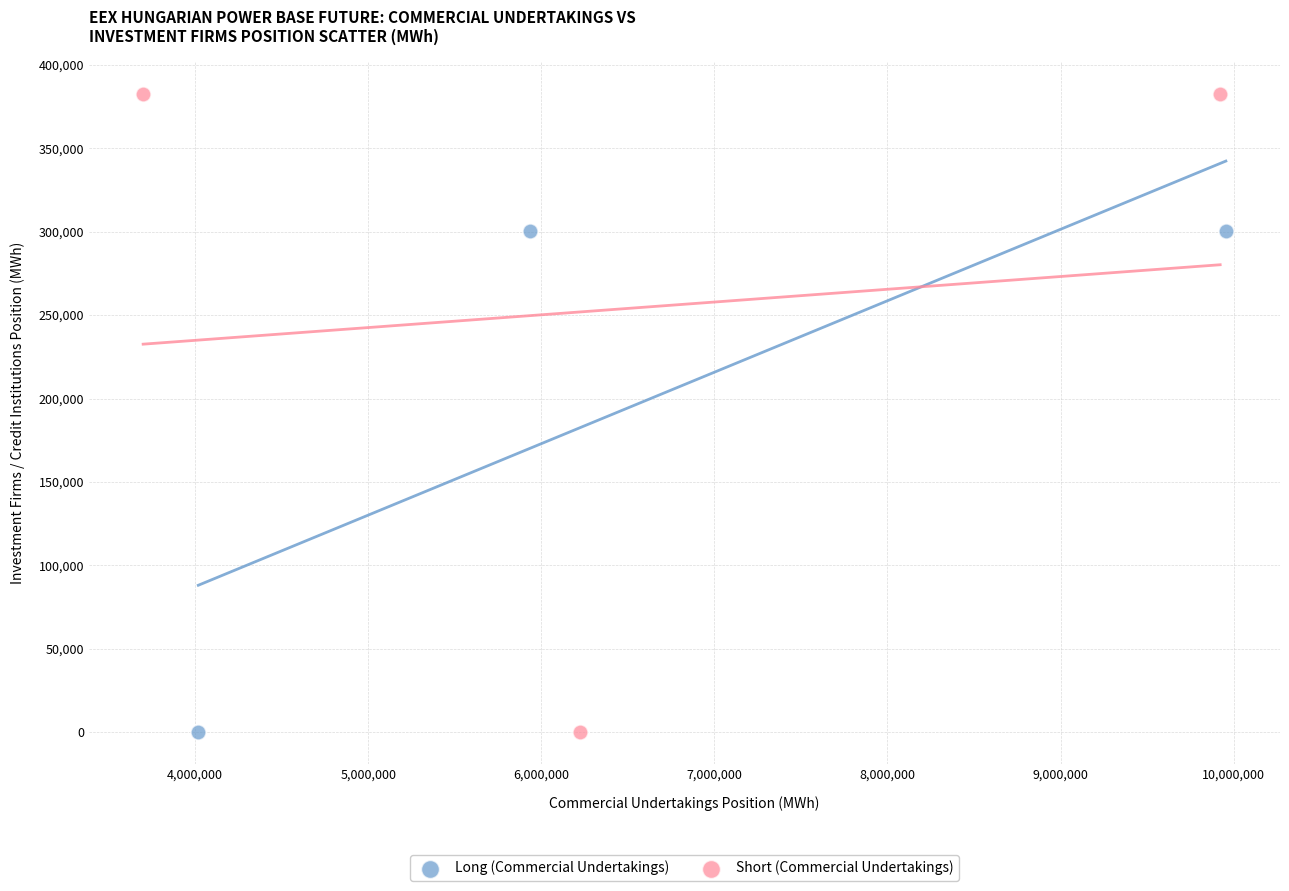

Which series reaches the maximum Y coordinate?

Short (Commercial Undertakings)